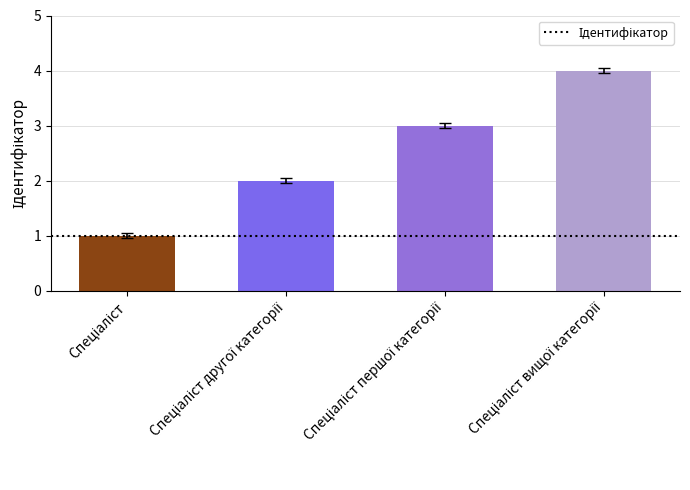

What is the difference between the maximum and minimum values?

3